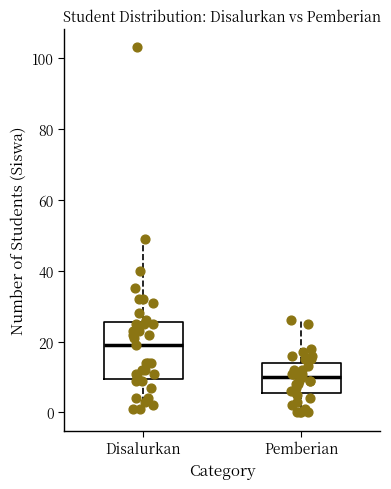

Reading left to right, read every box against the y-axis: the position of its median line, the range the box covers, and the ends of its whiskers. The values are not printed on the chart, so give them approximately, as read against the axis.

Disalurkan: median 20, box 10 to 26, whiskers 2 to 50
Pemberian: median 10, box 6 to 14, whiskers 0 to 26